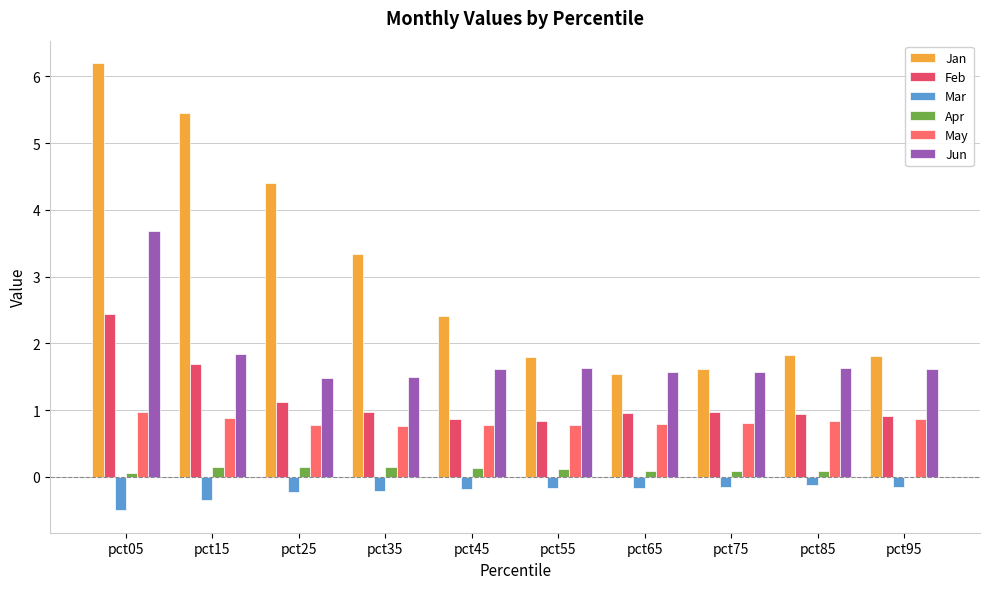

The Jun series shows 1.6 at pct55. True or false?

True